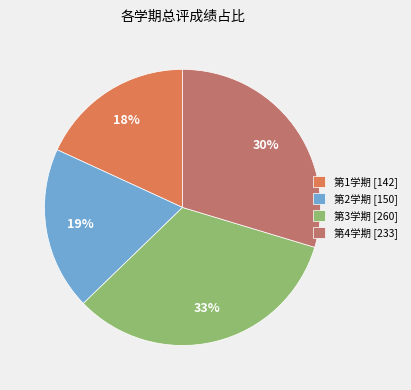

Count the number of slices in the pie.

4